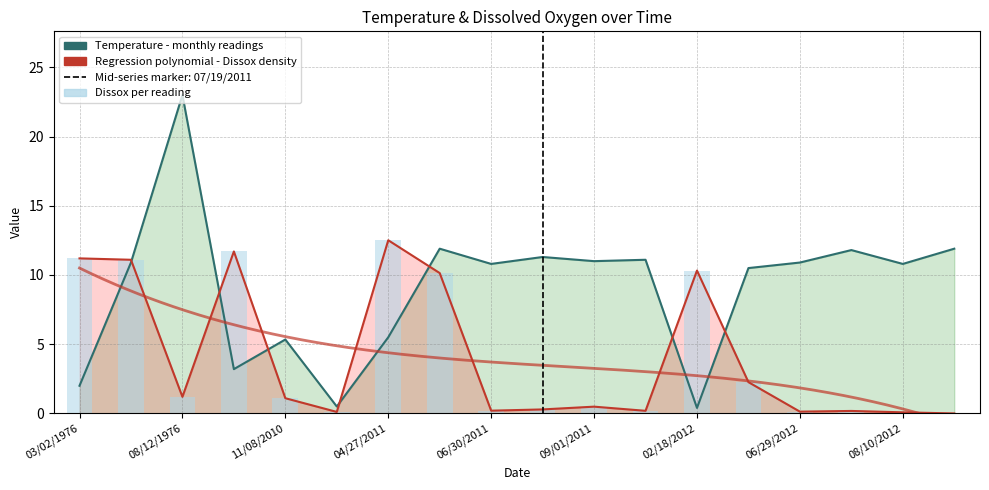

How many data points in Dissolved Oxygen - anomaly density are less than 1?

9